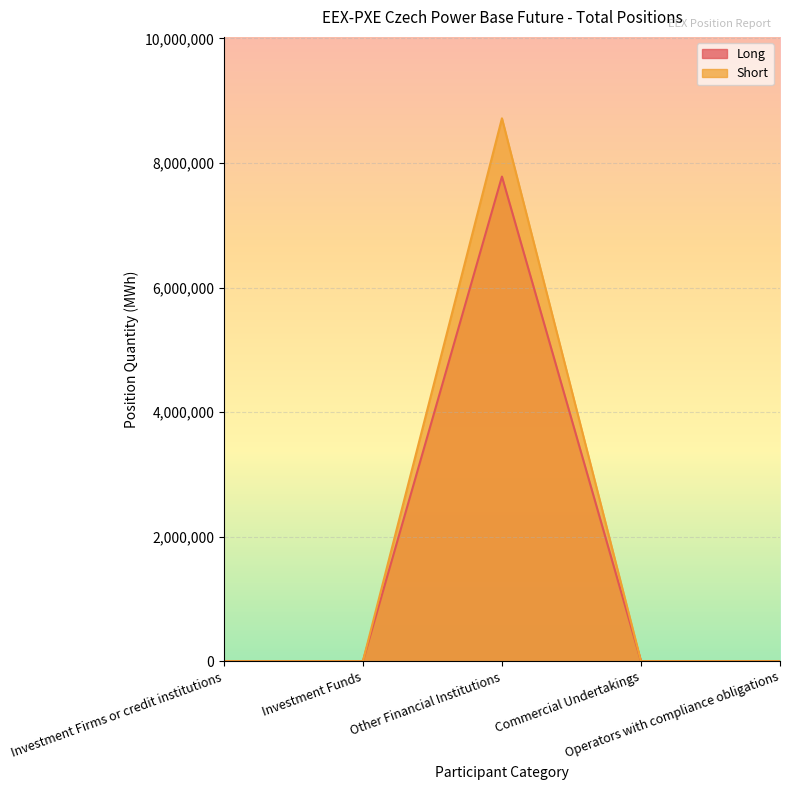

Reading left to right, transcribe all the data shown in this chart.

Long: Investment Firms or credit institutions=0	Investment Funds=0	Other Financial Institutions=7781895	Commercial Undertakings=0	Operators with compliance obligations=0
Short: Investment Firms or credit institutions=0	Investment Funds=0	Other Financial Institutions=8717262	Commercial Undertakings=0	Operators with compliance obligations=0